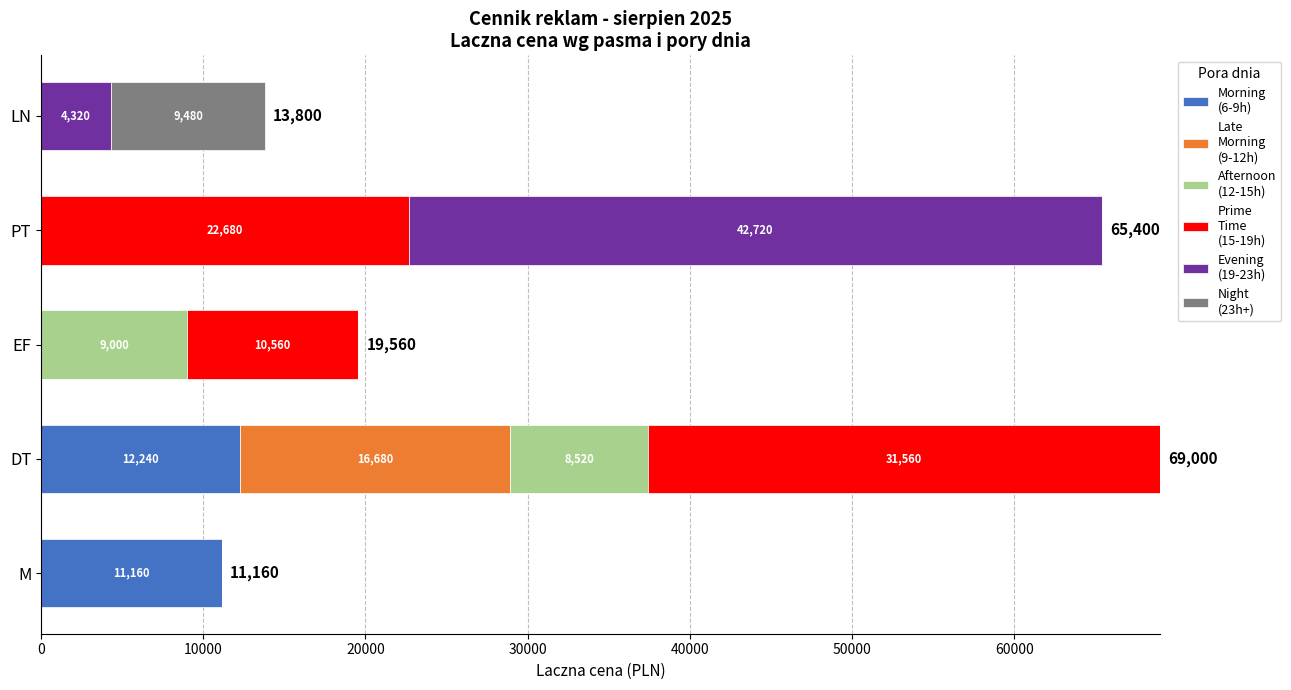

What is the total value across all series at M?

11160